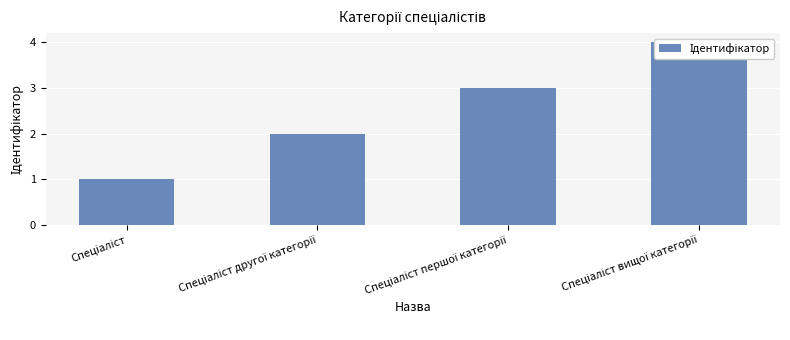

How many values are below 3?

2